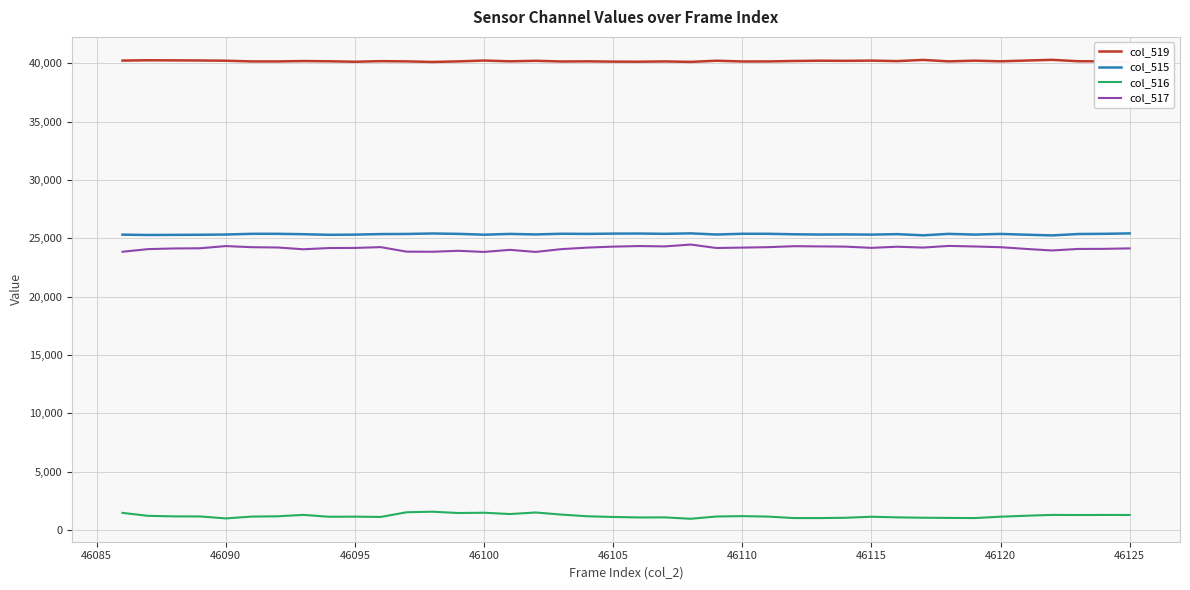

True or false: col_515 and col_516 intersect in this chart.

False